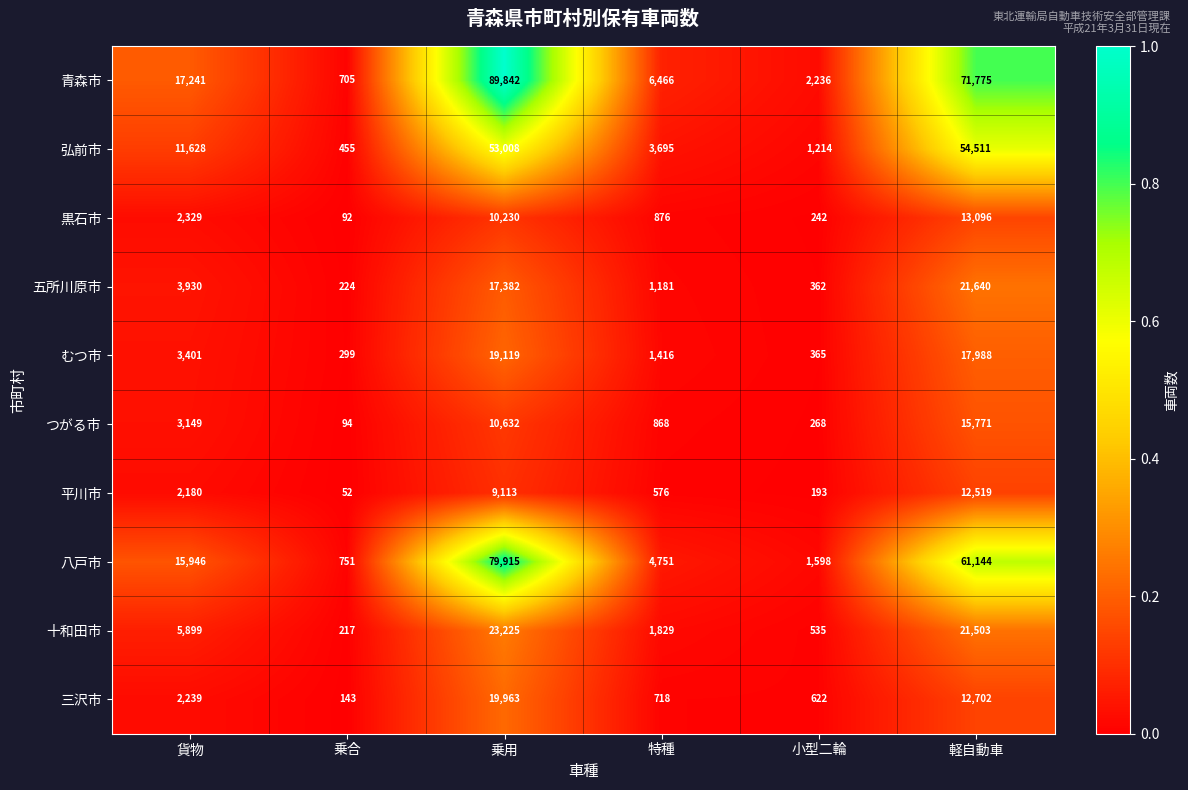

Is it true that 青森市 equals 71775 at 軽自動車?

True